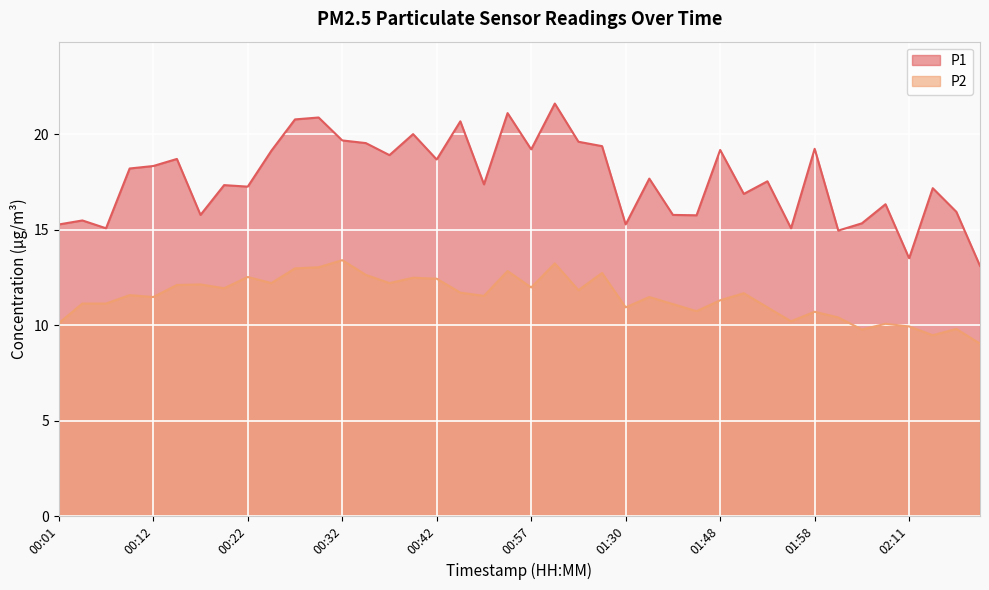

How many lines are shown in the chart?

2